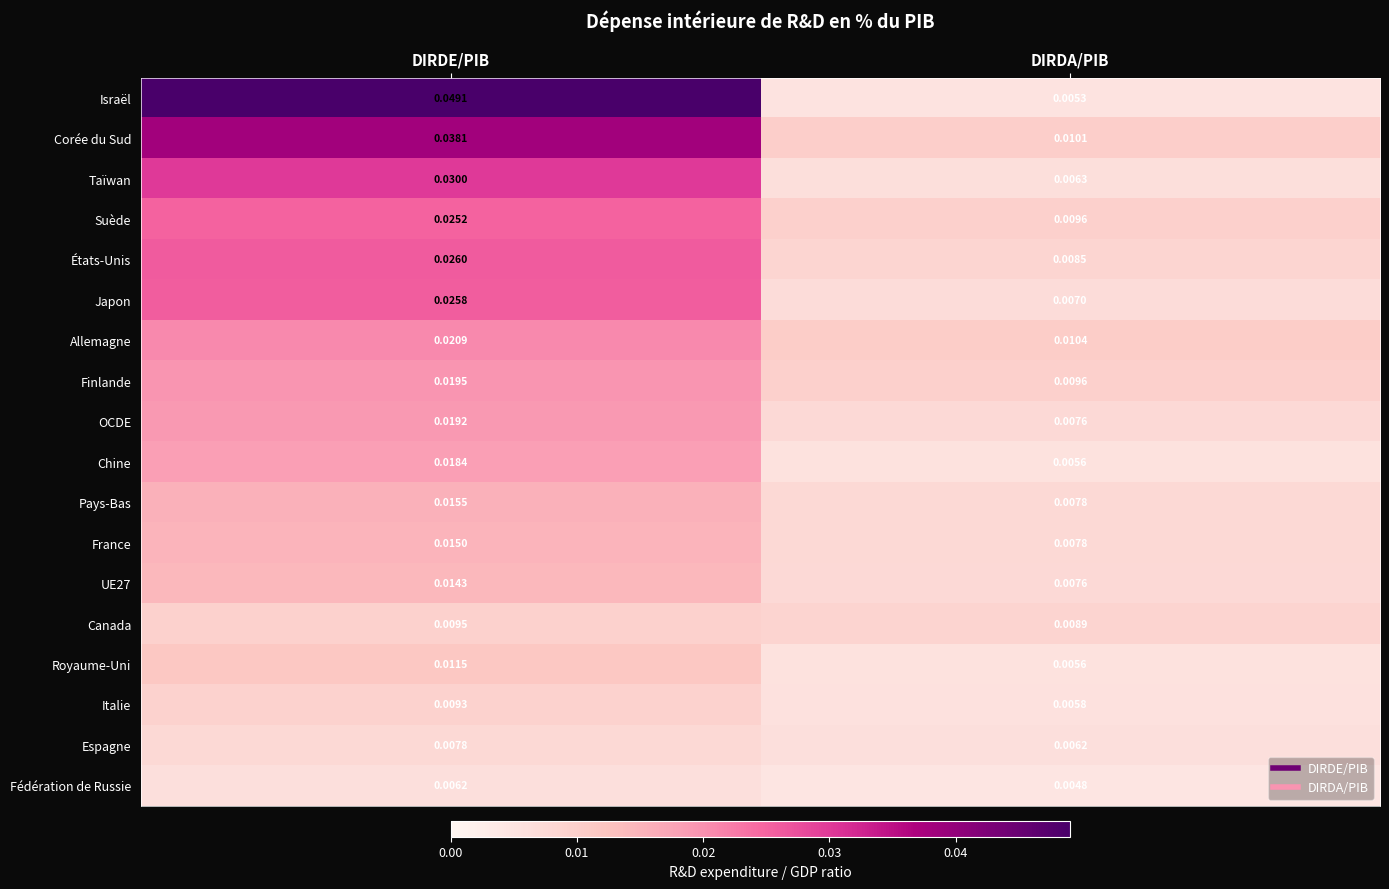

At which category does the chart reach its minimum across all series?

DIRDA/PIB